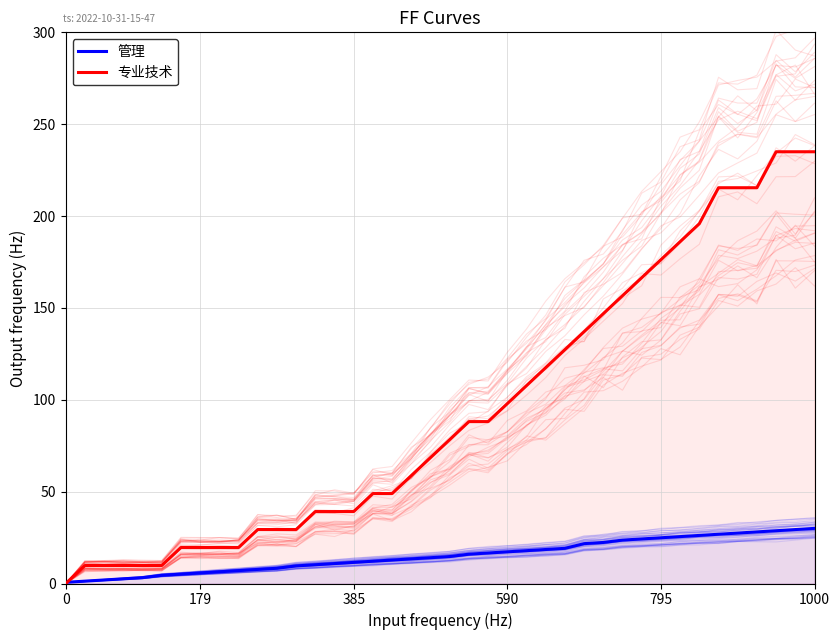

Which has a higher value, 15 or 17?

17